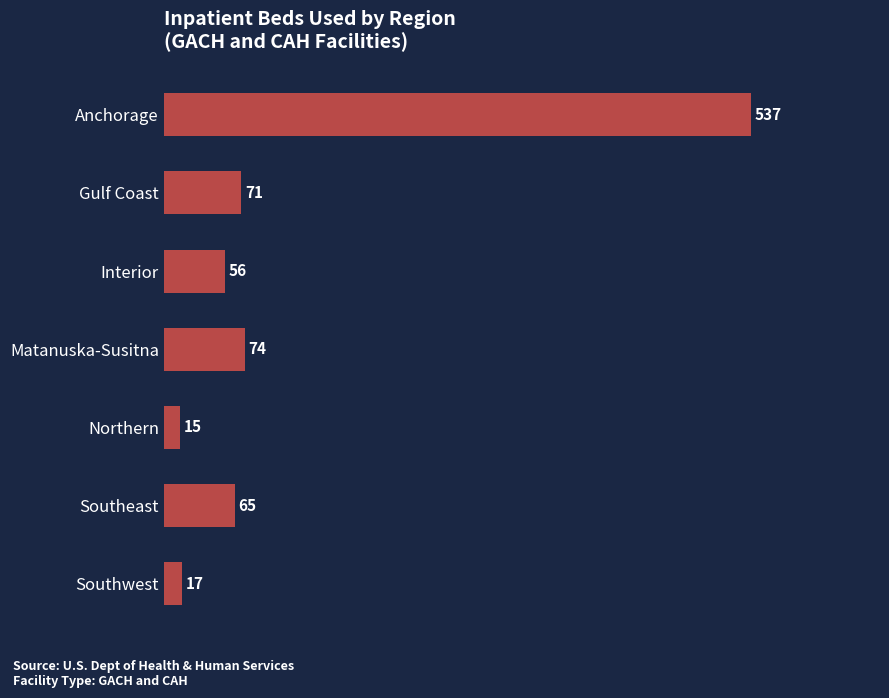

Rank the categories by value from highest to lowest.

Anchorage, Matanuska-Susitna, Gulf Coast, Southeast, Interior, Southwest, Northern